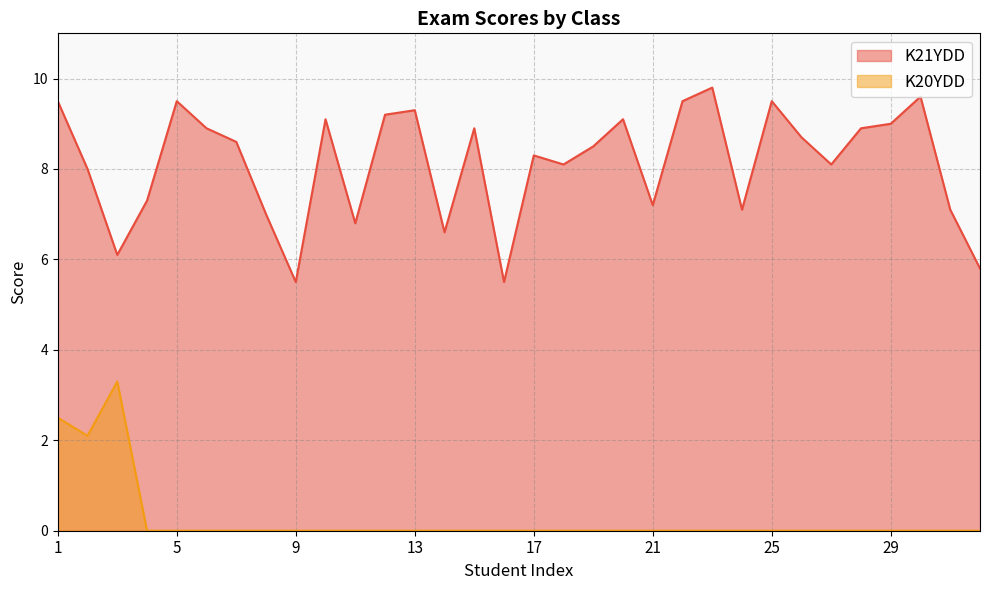

True or false: the data shows 8.0 at 2.

True